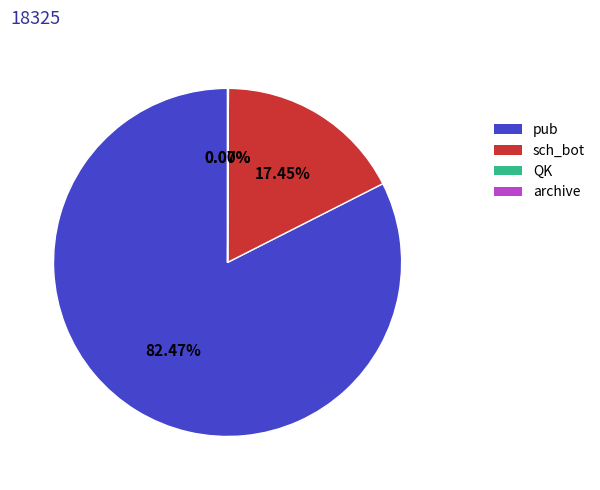

Is there any slice that represents more than half of the pie?

Yes